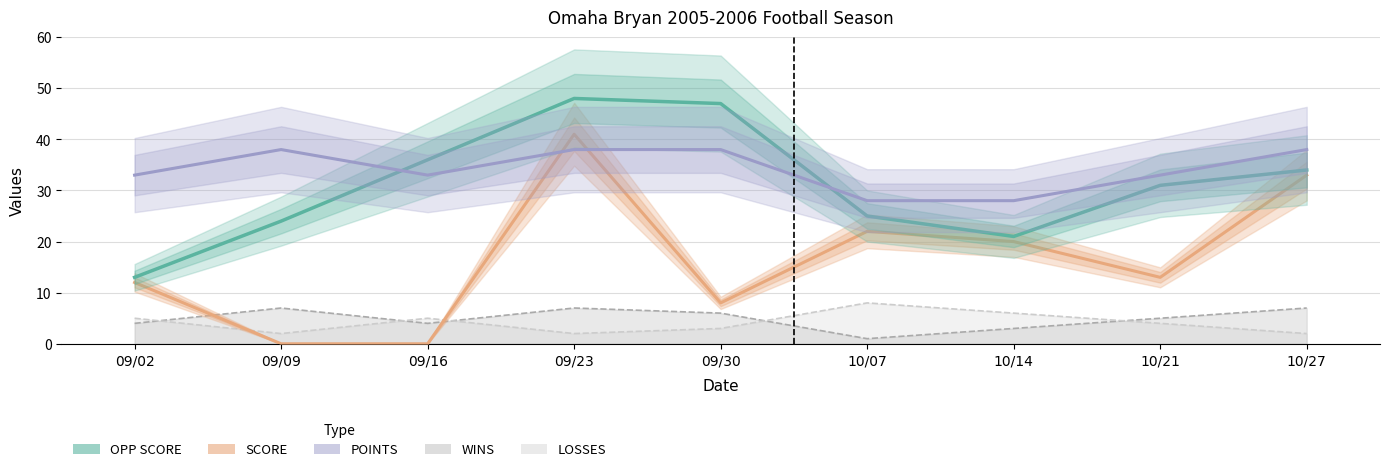

Rank the categories by SCORE value from lowest to highest.

09/09, 09/16, 09/30, 09/02, 10/21, 10/14, 10/07, 10/27, 09/23